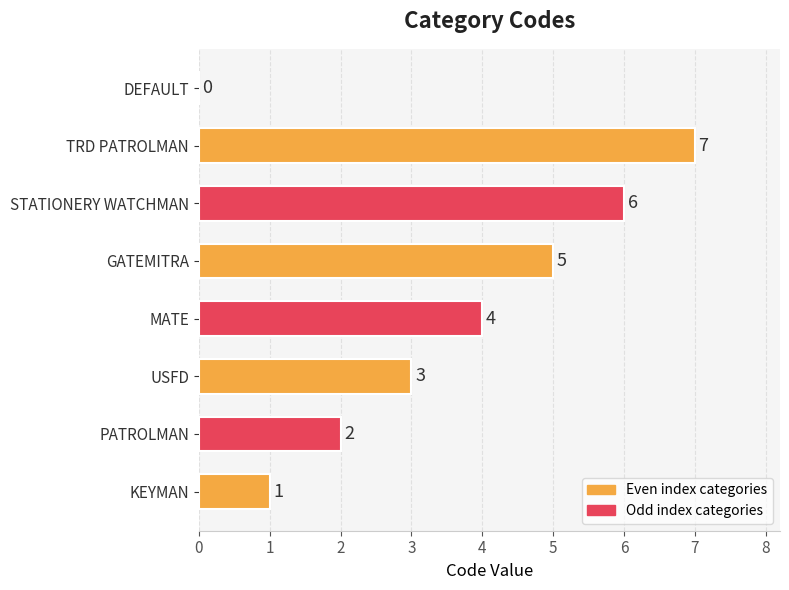

Which category has the highest value across all series?

TRD PATROLMAN